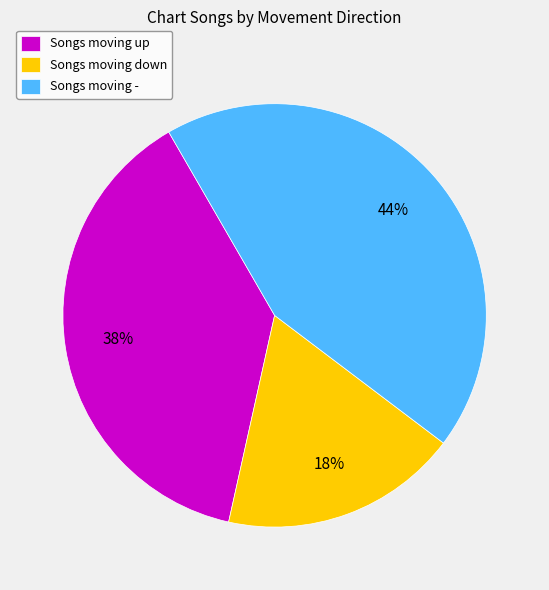

To the nearest percent, what is the combined percentage of Songs moving down and Songs moving up?

56%